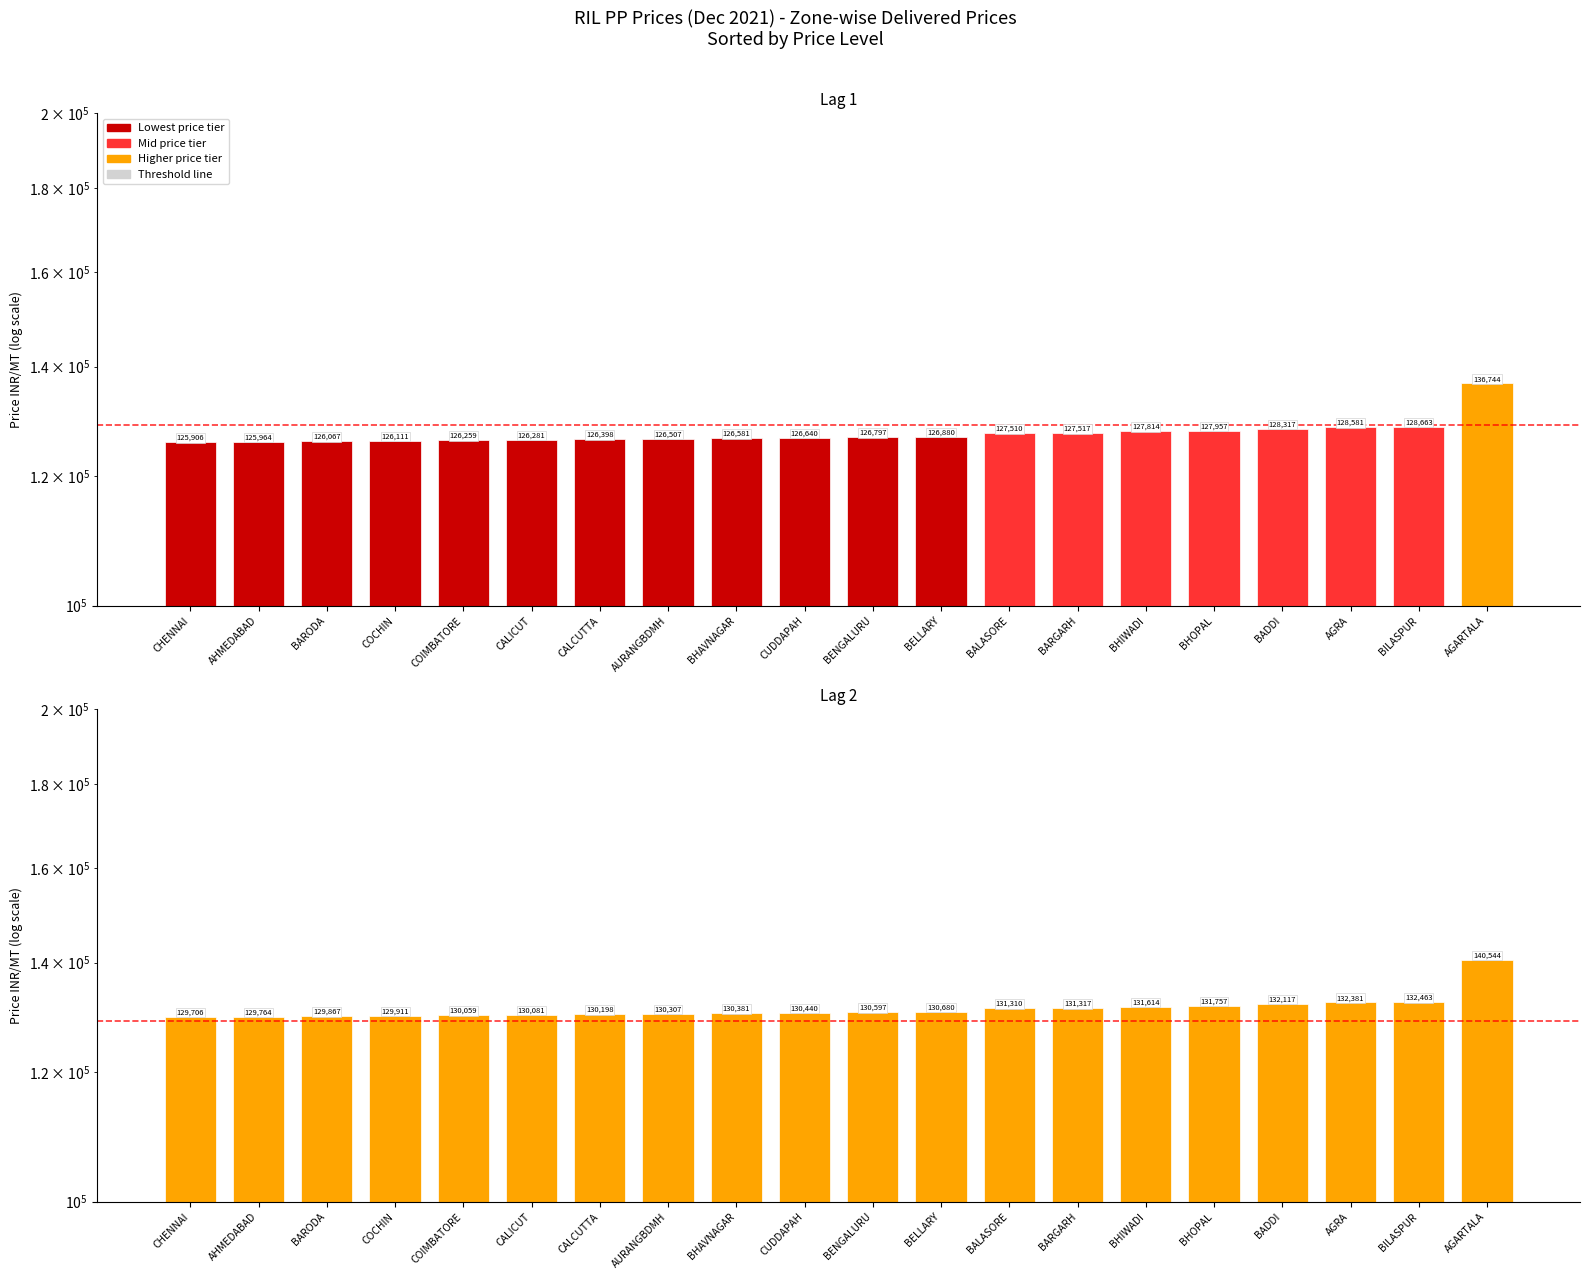

The B030MG Grade Prices series shows 54501 at COCHIN. True or false?

False